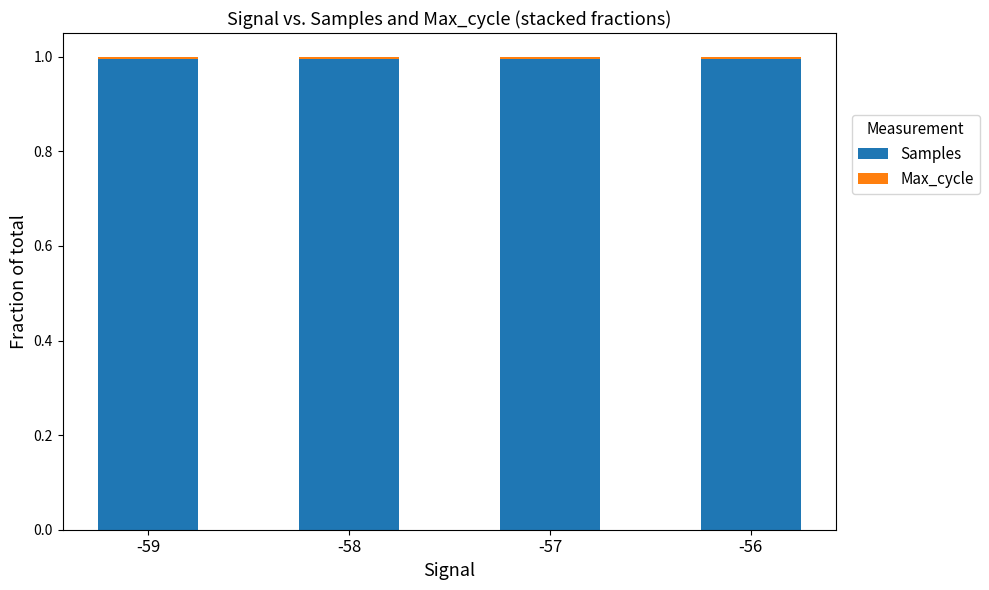

What is the maximum value for Samples?

1.0